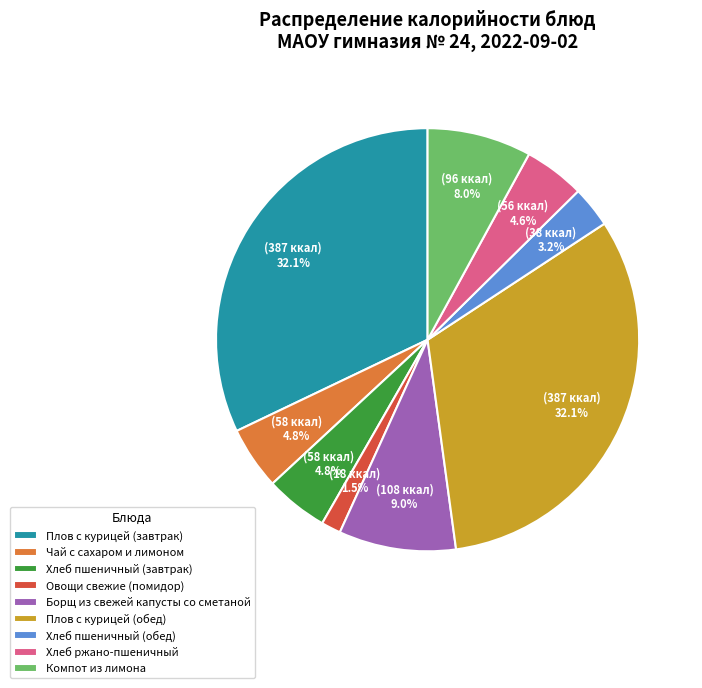

Which has a higher value, Плов с курицей (обед) or Борщ из свежей капусты со сметаной?

Плов с курицей (обед)